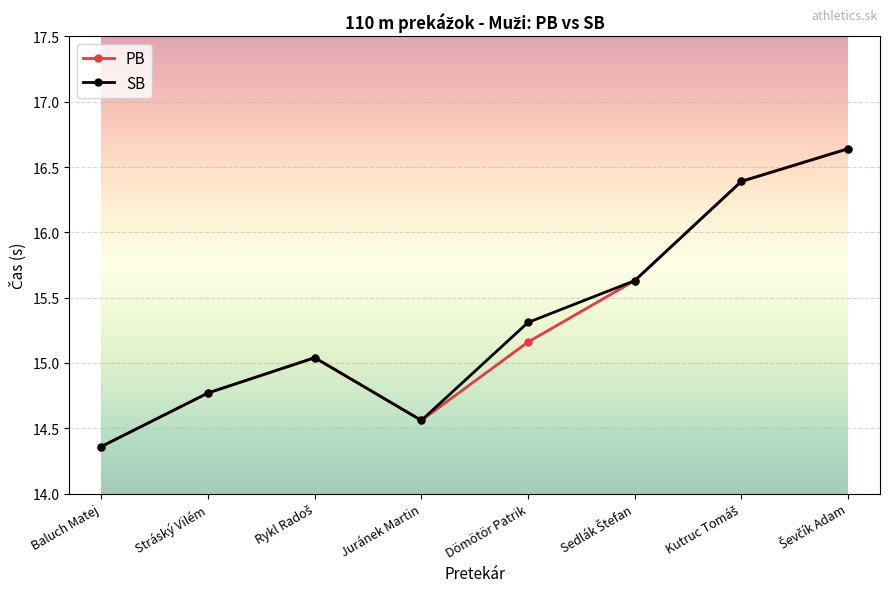

What position from the left is Juránek Martin?

4